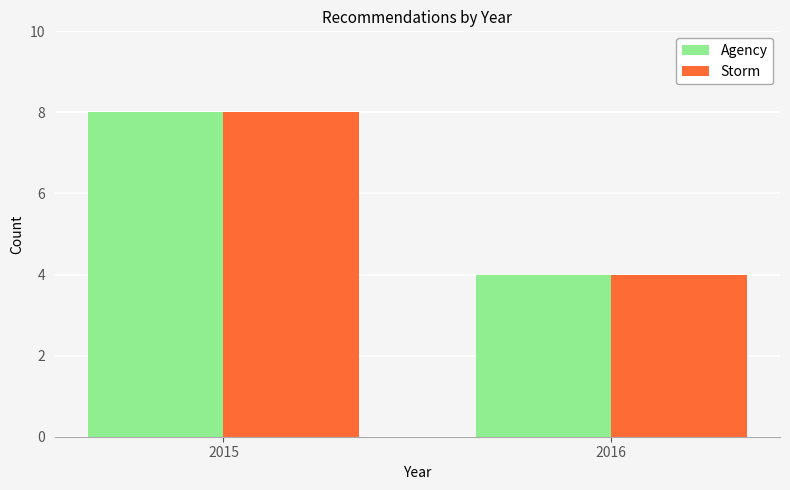

Rank the categories by Agency value from lowest to highest.

2016, 2015